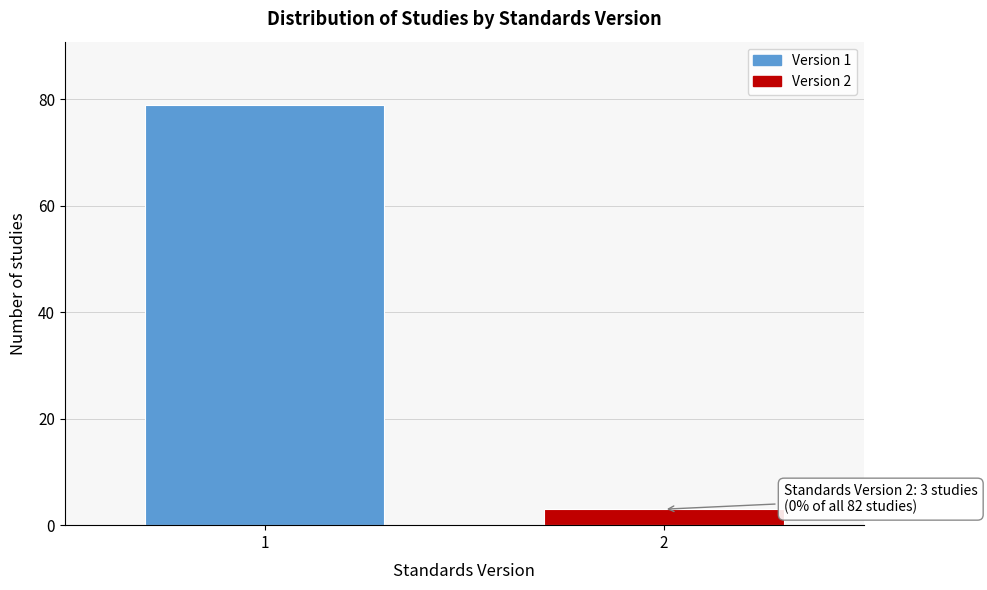

Reading left to right, what are all the values shown in this chart?

79	3